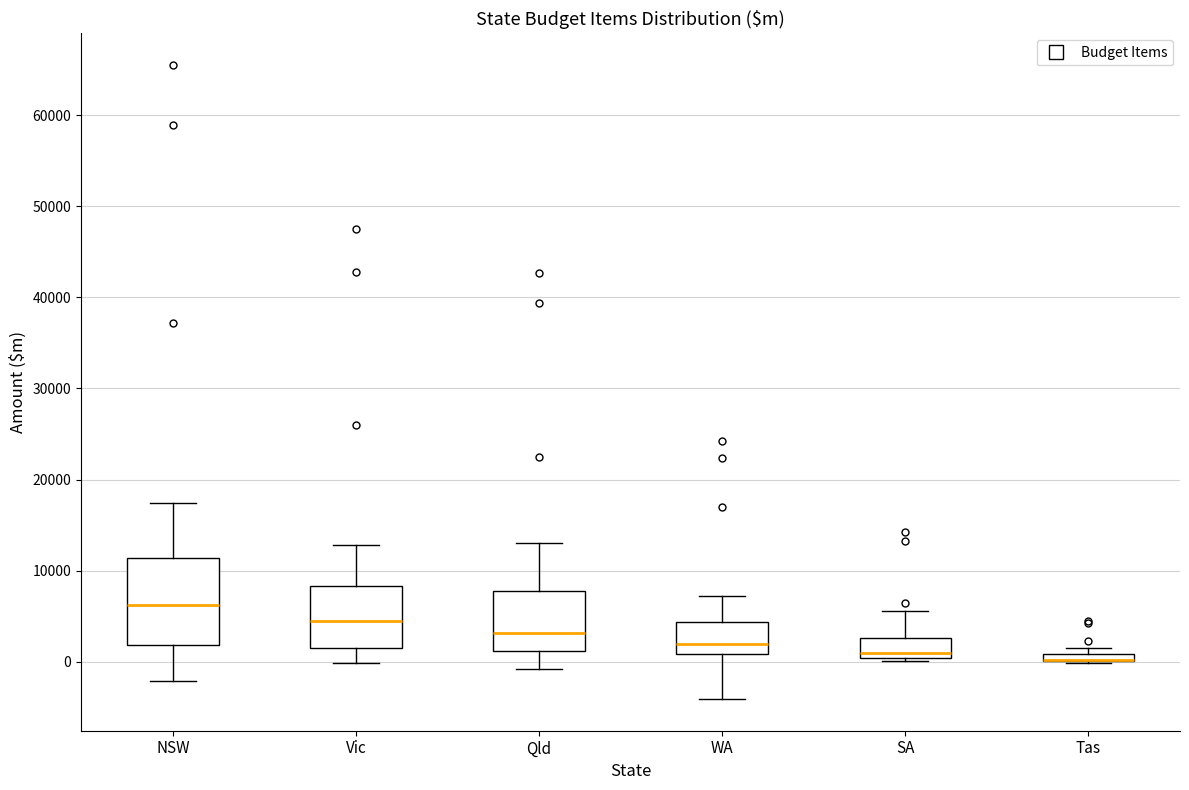

Which box is the tallest, from its lower edge to its upper edge?

NSW